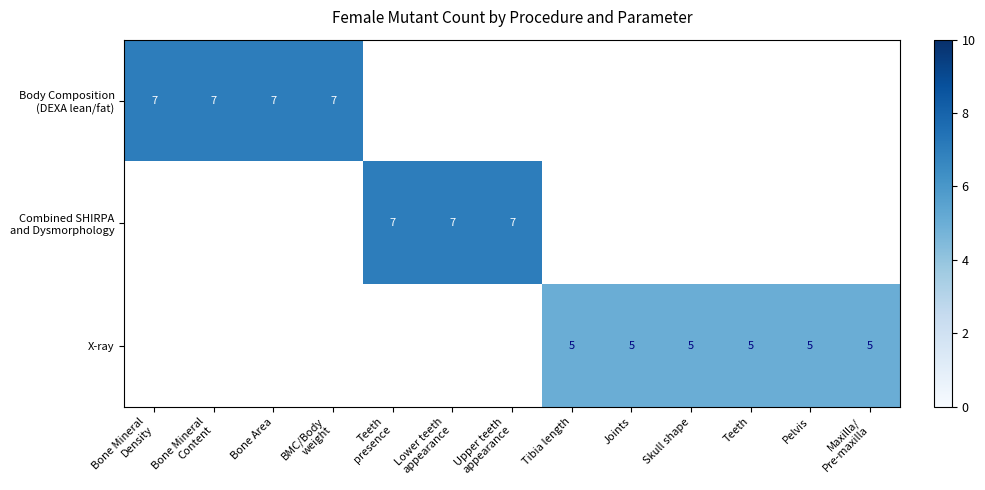

At how many categories does at least one series exceed 5?

7